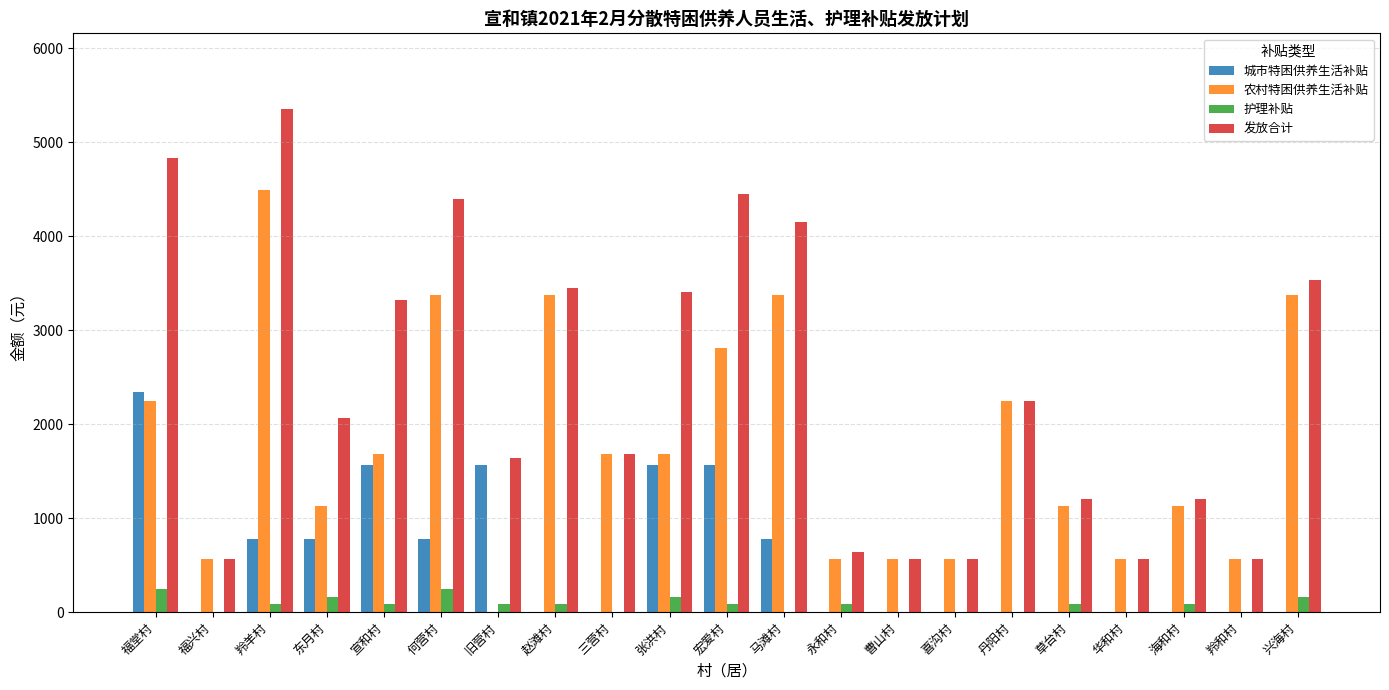

How many categories are shown in the chart?

21